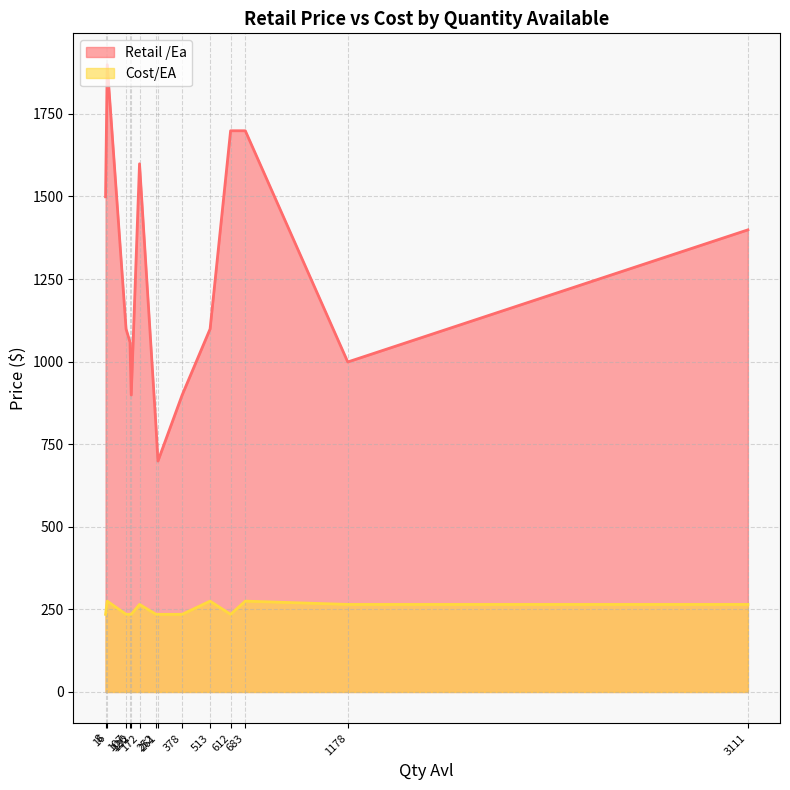

Where is the first local maximum for Cost/EA?

16